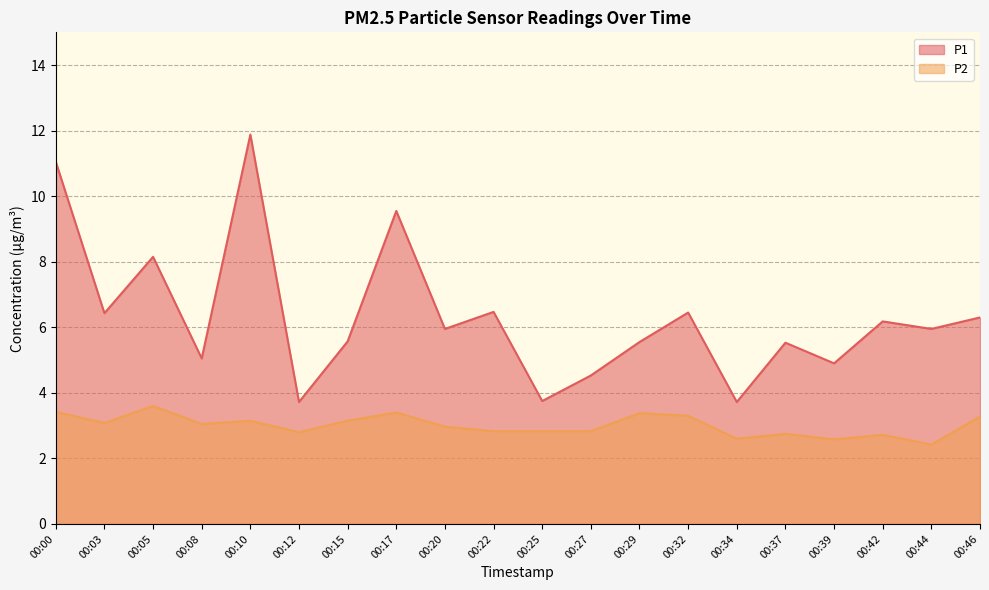

What is the sum of the P1 values at 00:29 and 00:37?

11.1